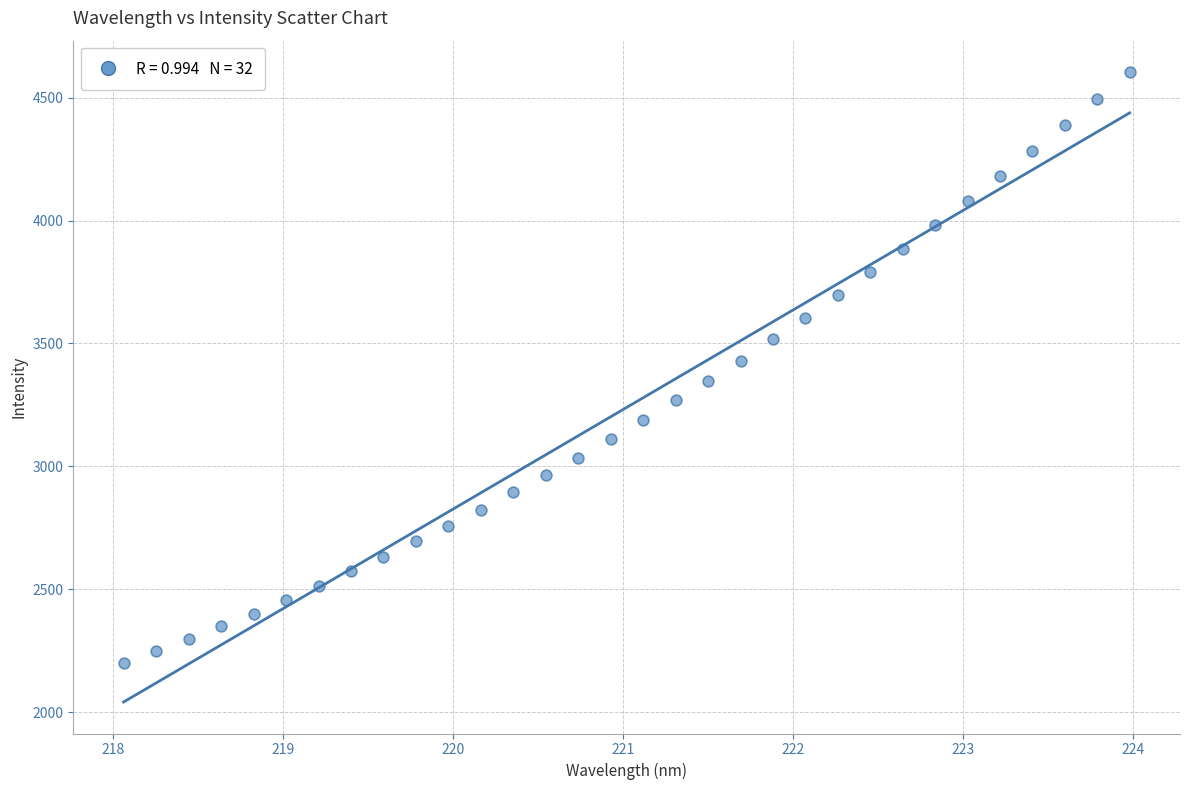

What is the range of X values (max minus min)?

5.9